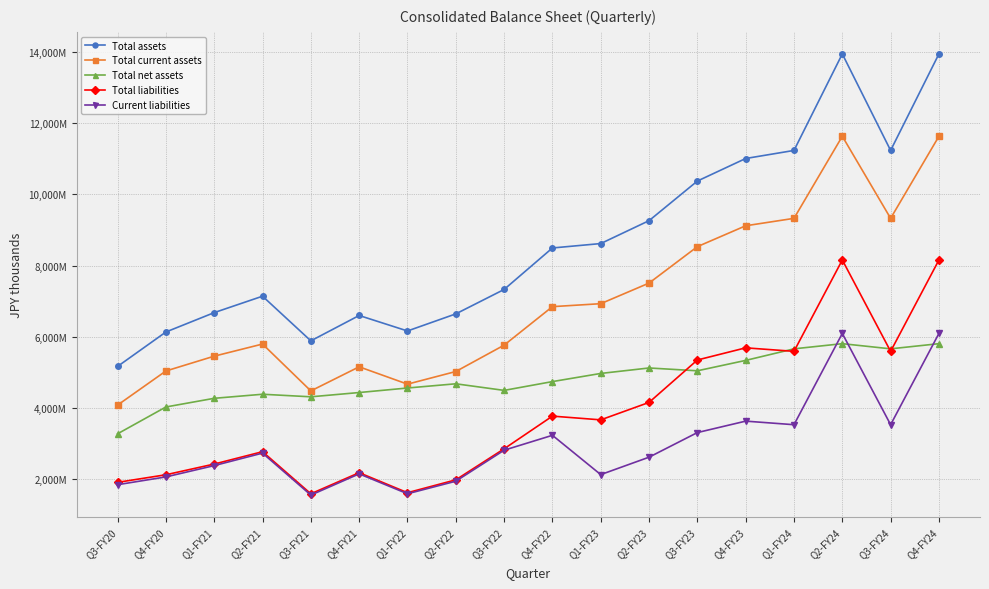

At which label does Total assets reach its peak?

Q2-FY24